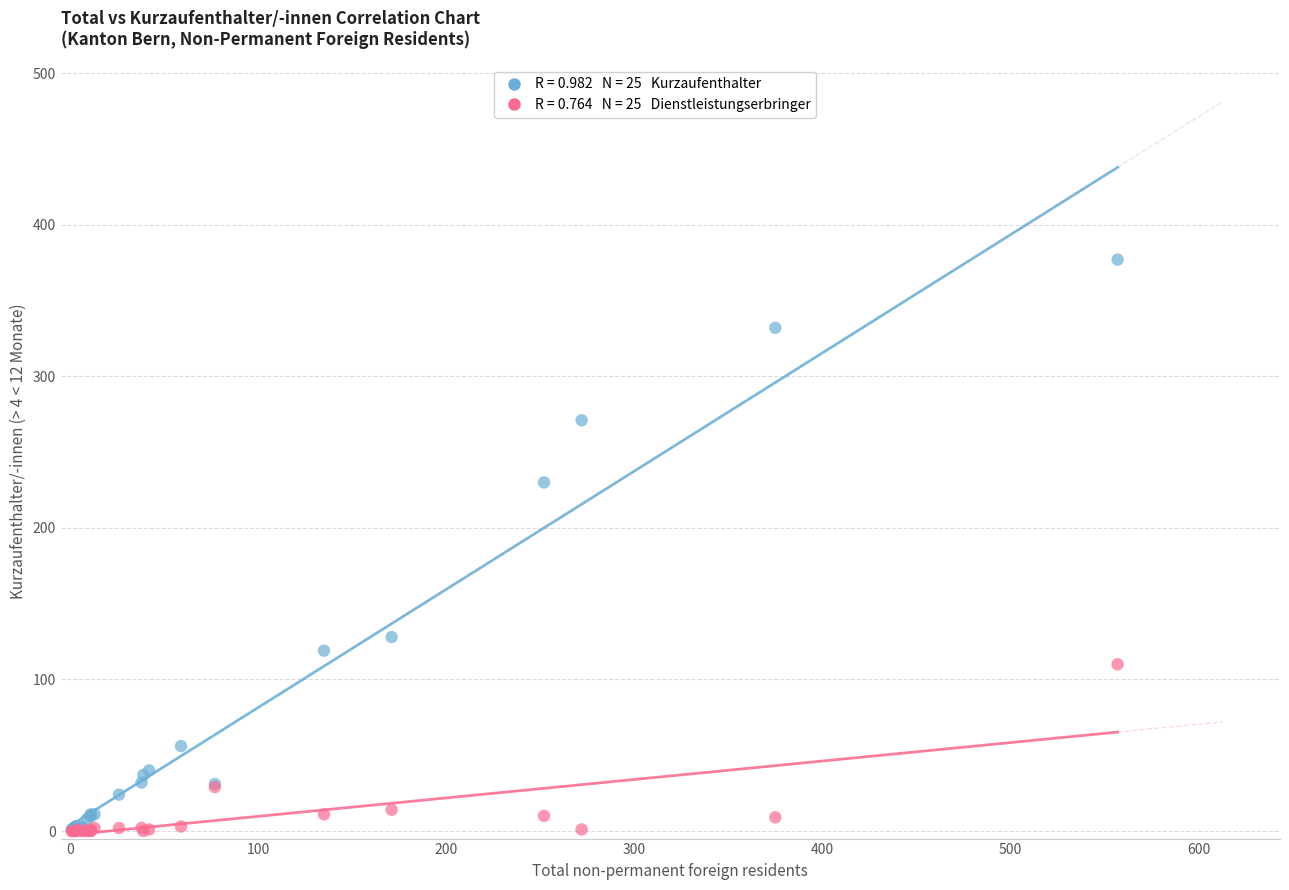

Across all series, what Y value is closest to 188?

230